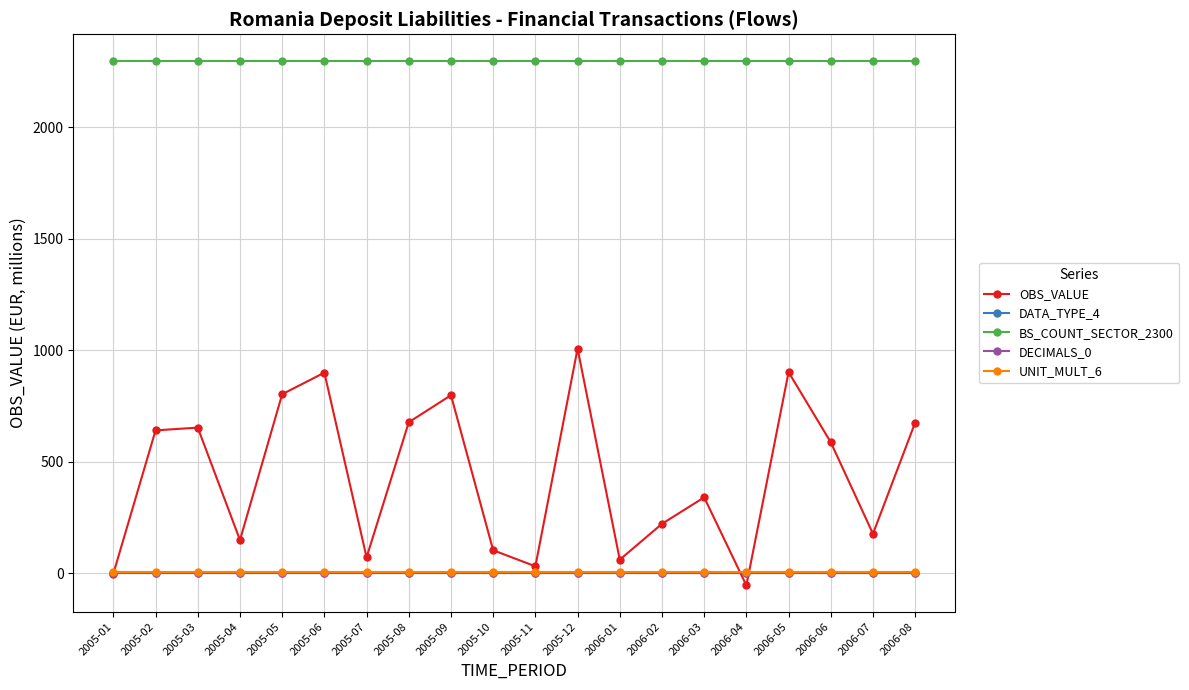

What is the total value across all series at 2006-07?

2487.9